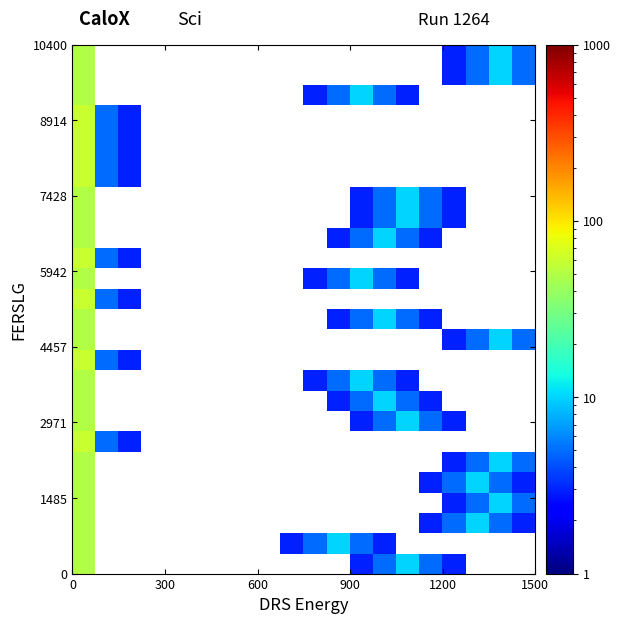

At how many categories does at least one series exceed 37?

1